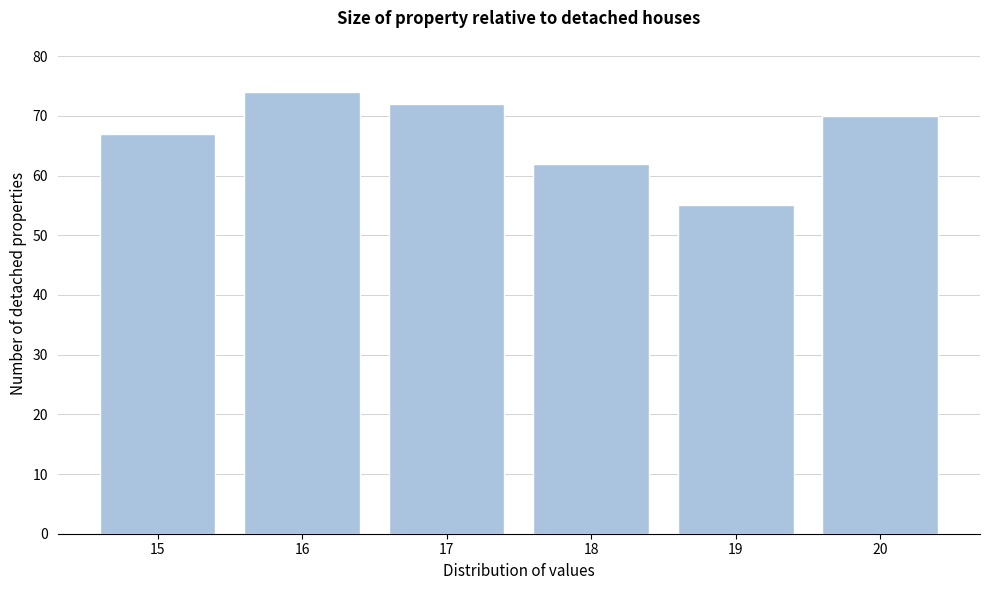

Reading left to right, list every bar in this chart as the range it spans on the x-axis followed by its height. The values are not printed on the chart, so give them approximately, as read against the axis.

14.5 to 15.5: 67
15.5 to 16.5: 74
16.5 to 17.5: 72
17.5 to 18.5: 62
18.5 to 19.5: 55
19.5 to 20.5: 70